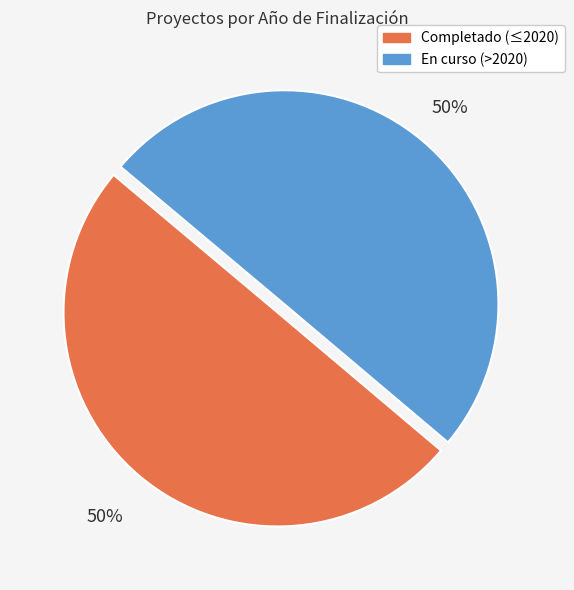

To the nearest percent, what is the average slice percentage?

50%